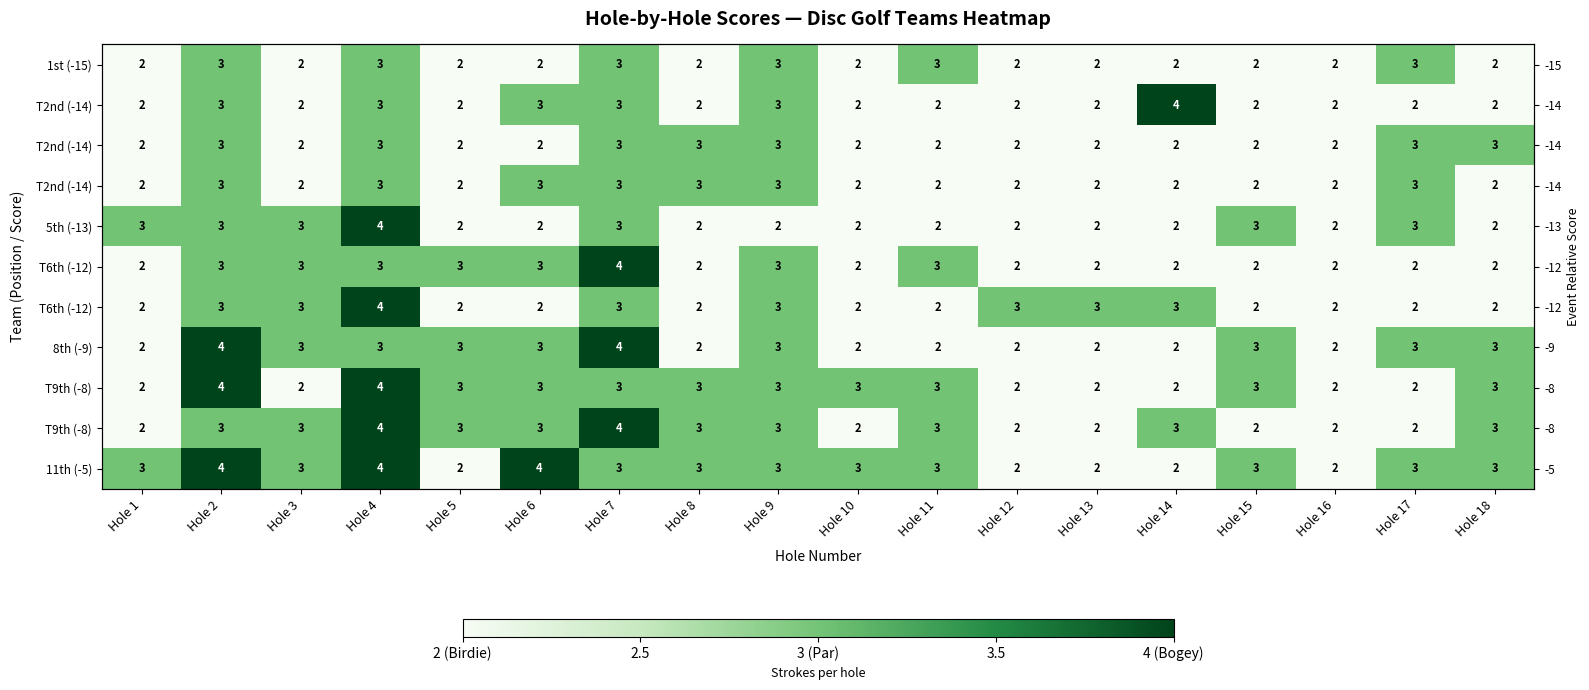

How many categories are shown in the chart?

18